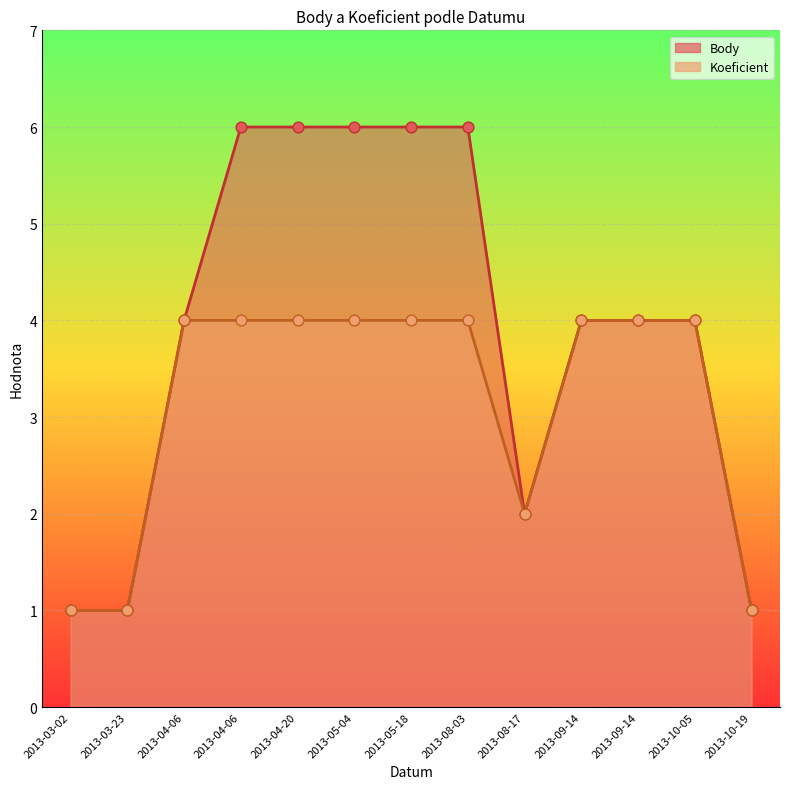

Is the value of Koeficient at 2013-08-17 greater than the value of Body at 2013-05-04?

No